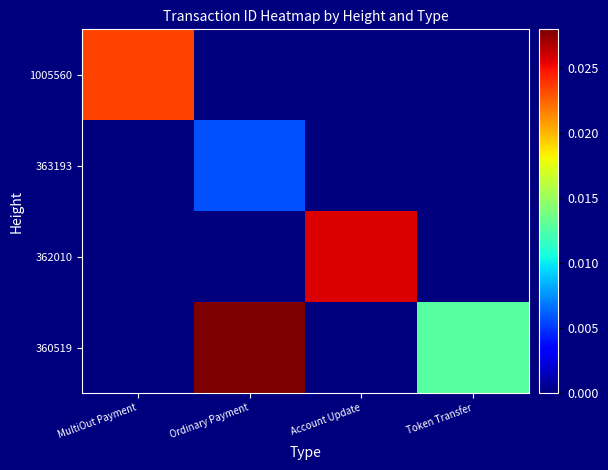

Between Ordinary Payment and Account Update, which series saw the biggest shift?

360519